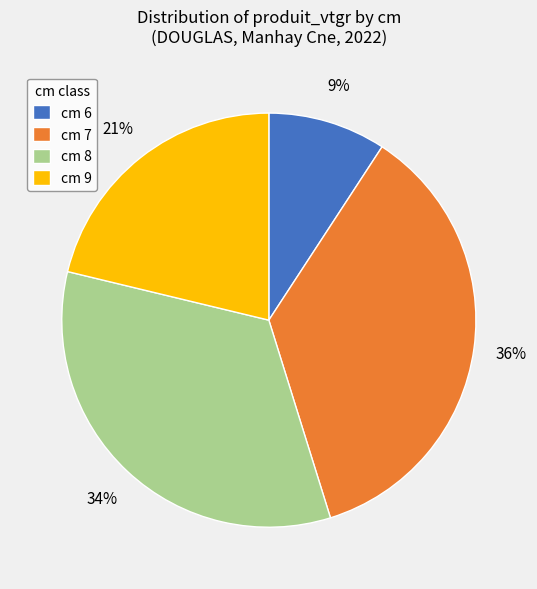

The cm 6 slice represents 9% of the pie. True or false?

True